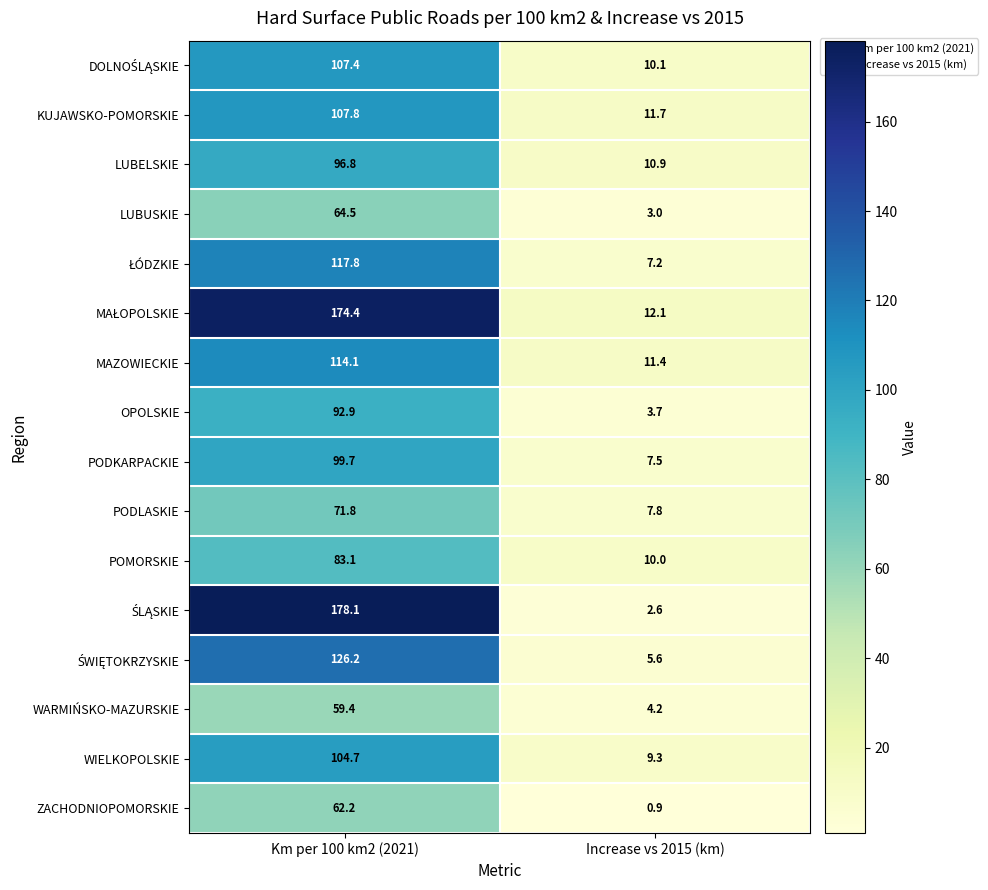

What is the total value across all series at Increase vs 2015 (km)?

118.0